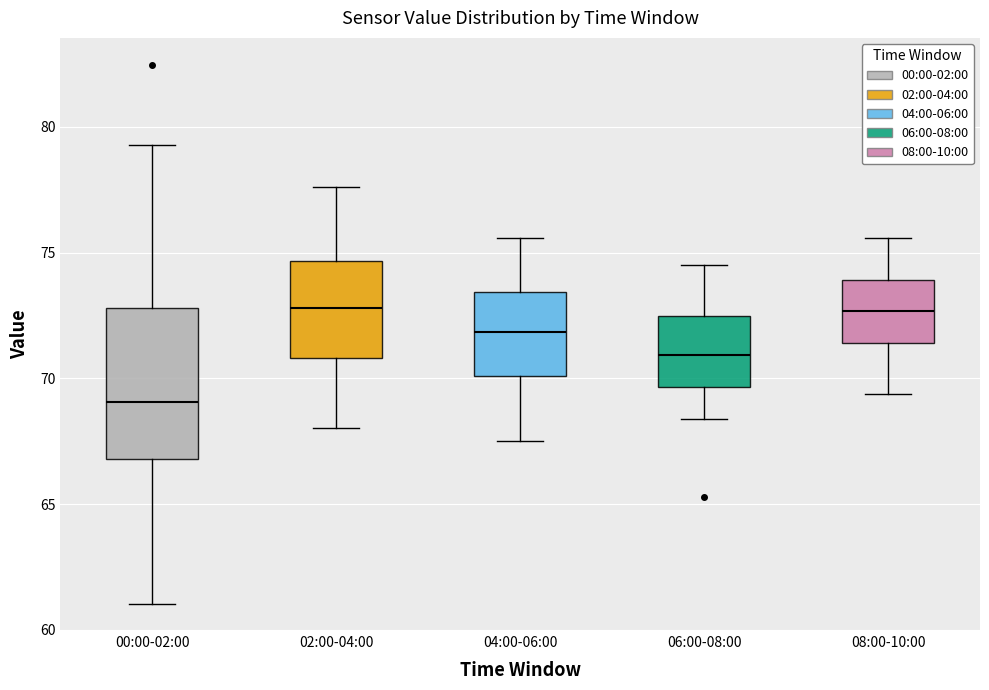

Where does the median line of the box for 06:00-08:00 sit on the y-axis? The values are not printed on the chart, so give them approximately, as read against the axis.

71.0